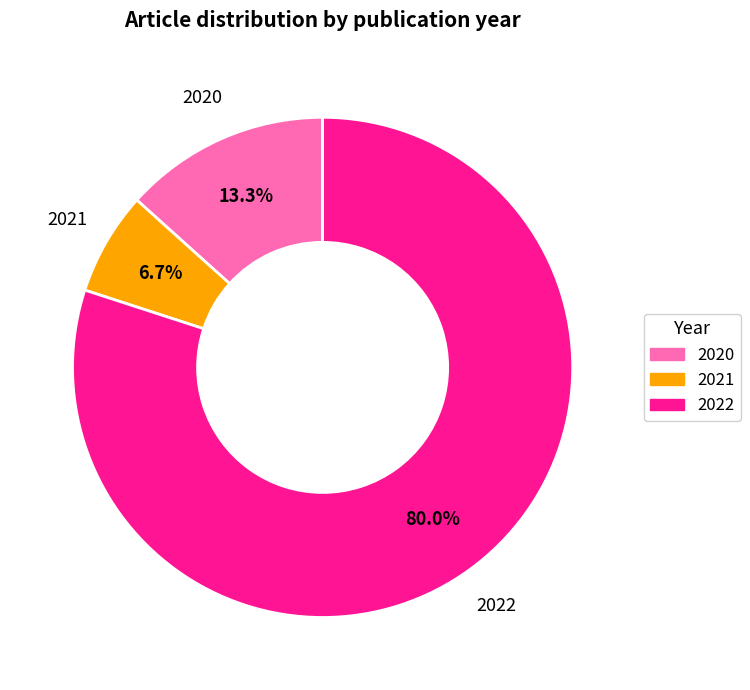

Is 2022 the majority of the pie?

Yes